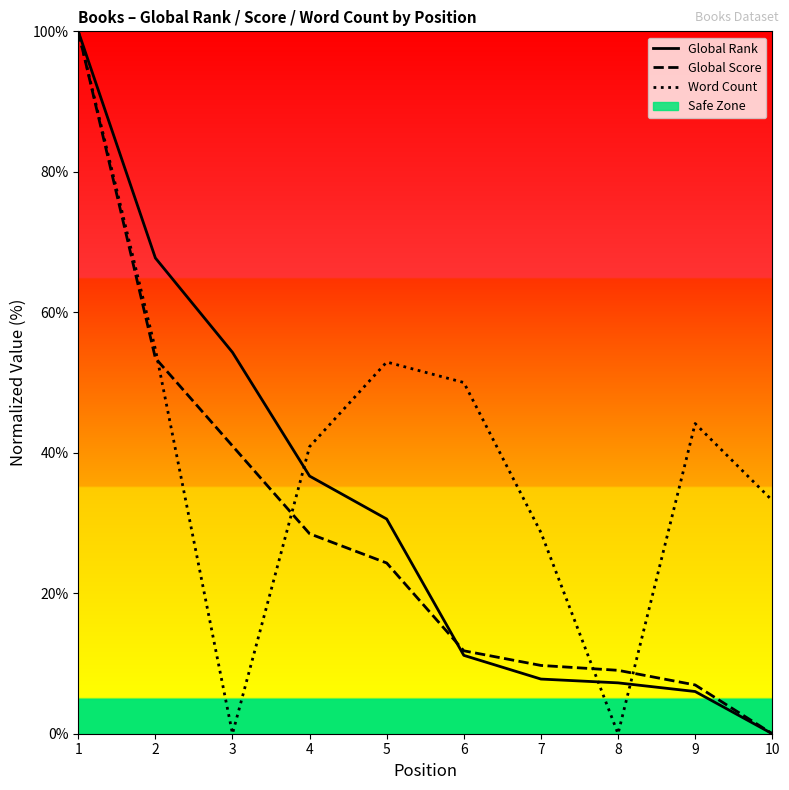

The Global Score series shows 100.0 at 1. True or false?

True